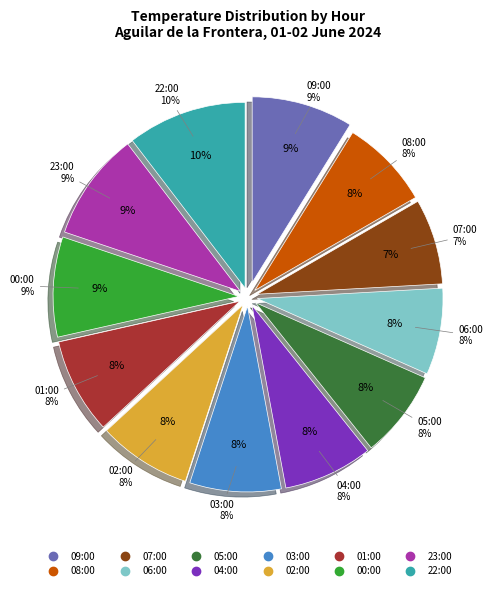

Count the number of slices in the pie.

12